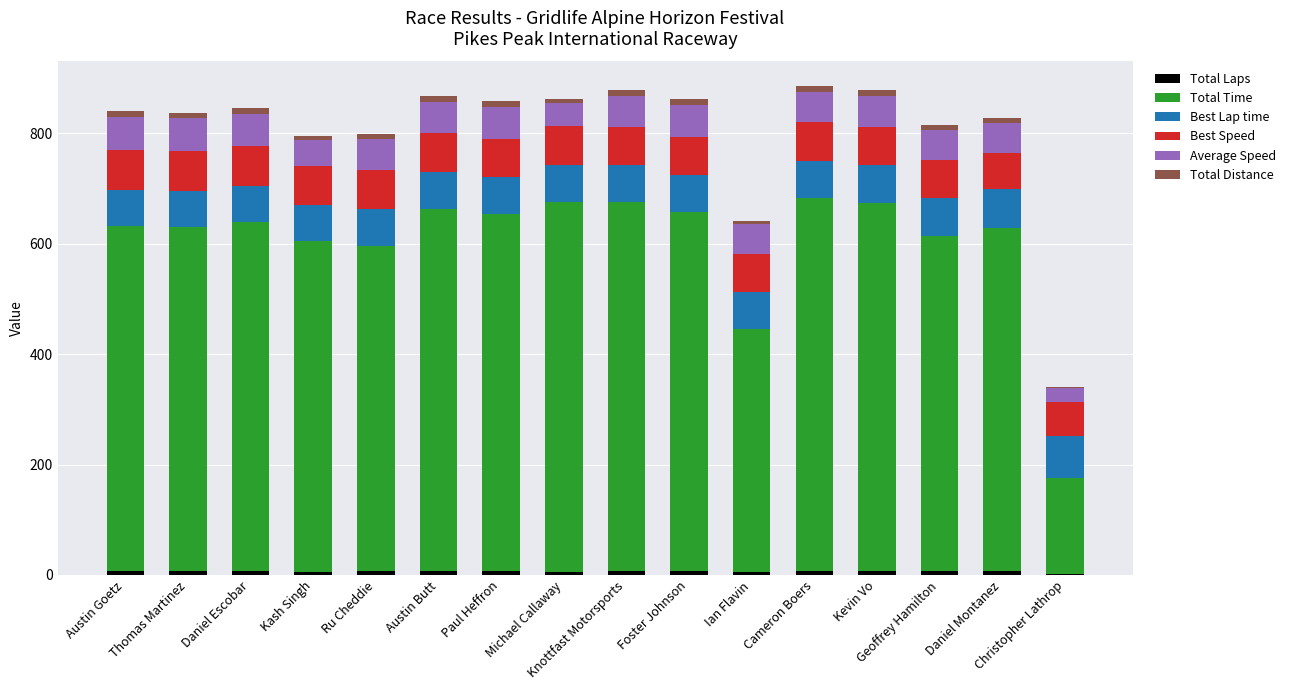

What is the label of the 7th bar from the left?

Paul Heffron